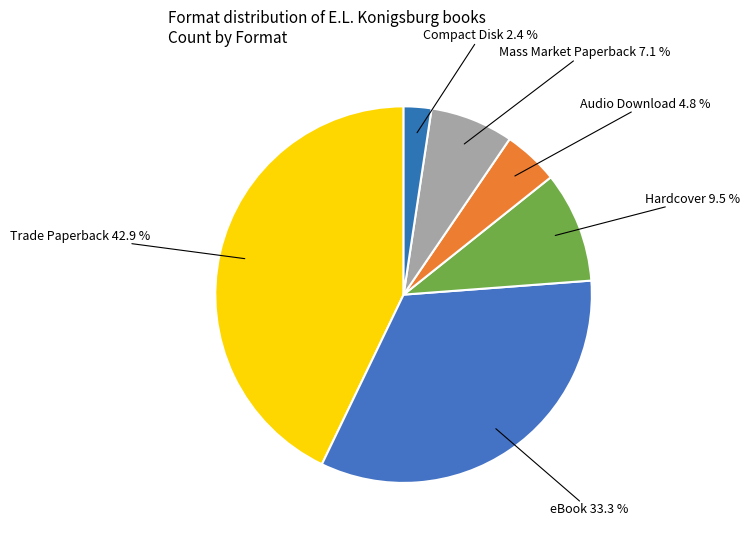

How many slices are in this pie chart?

6